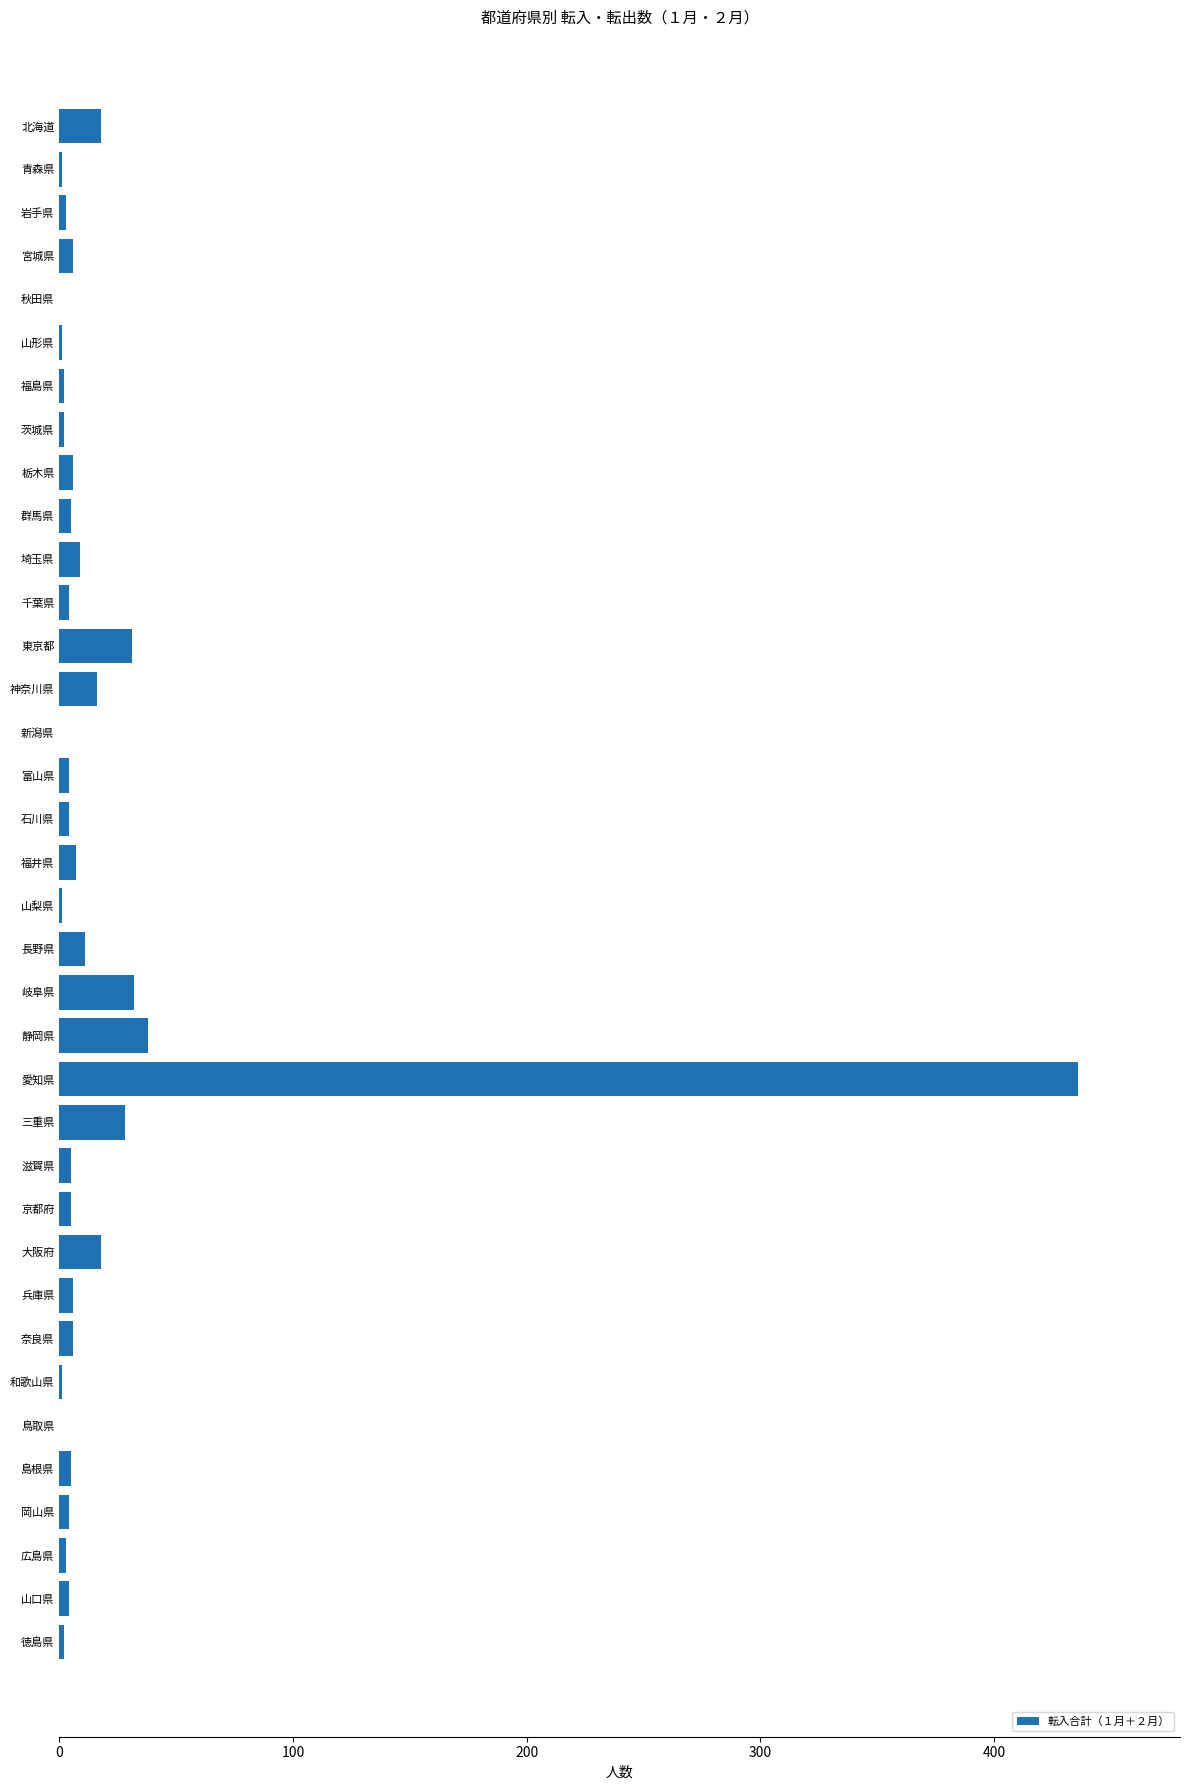

Which category has the highest value across all series?

愛知県